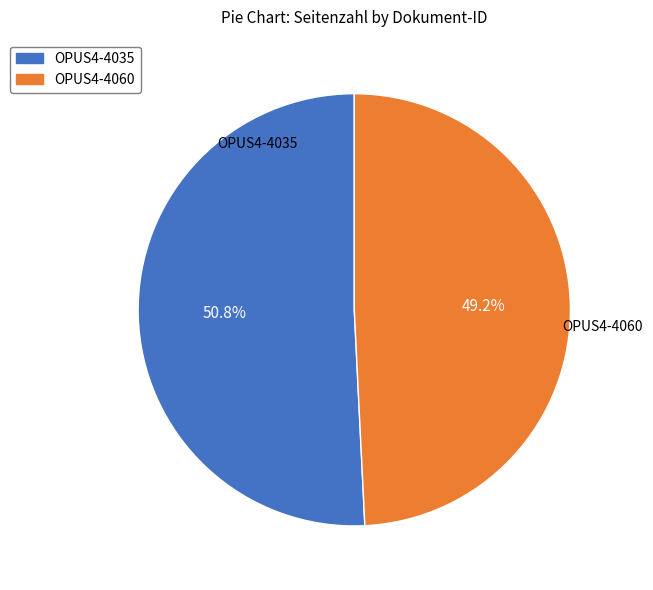

Count the number of slices in the pie.

2